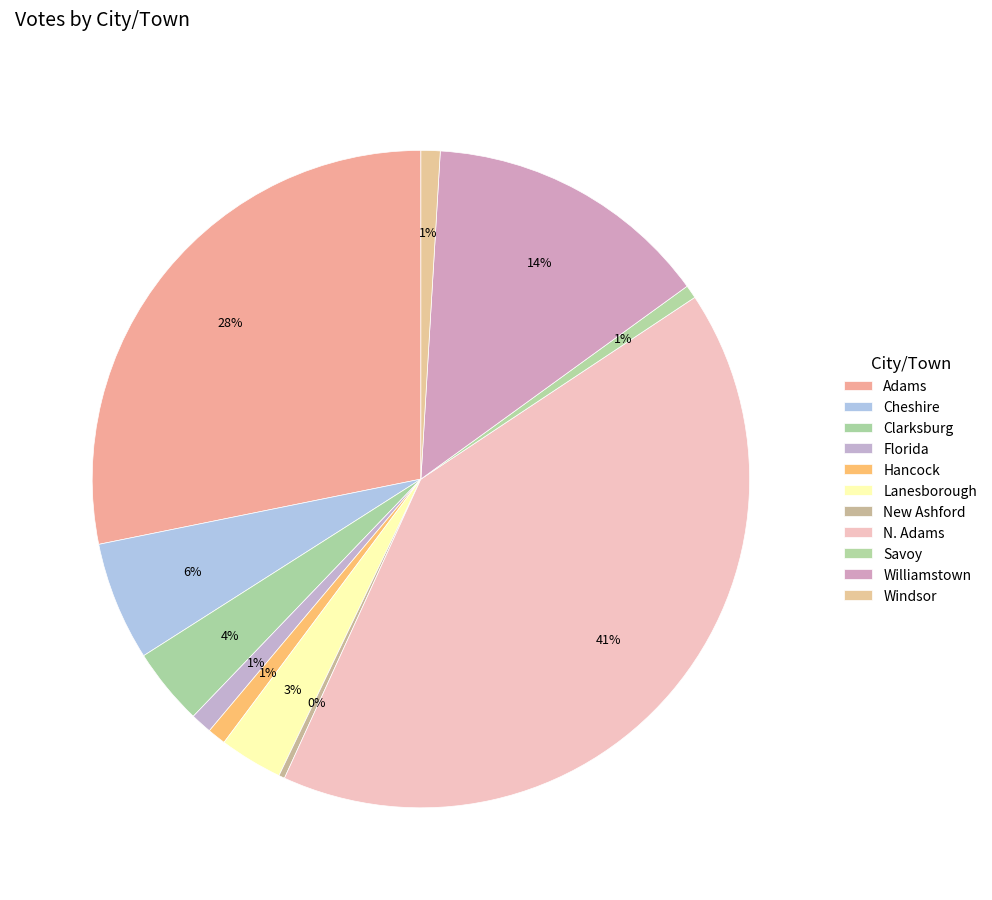

Count the number of slices in the pie.

11